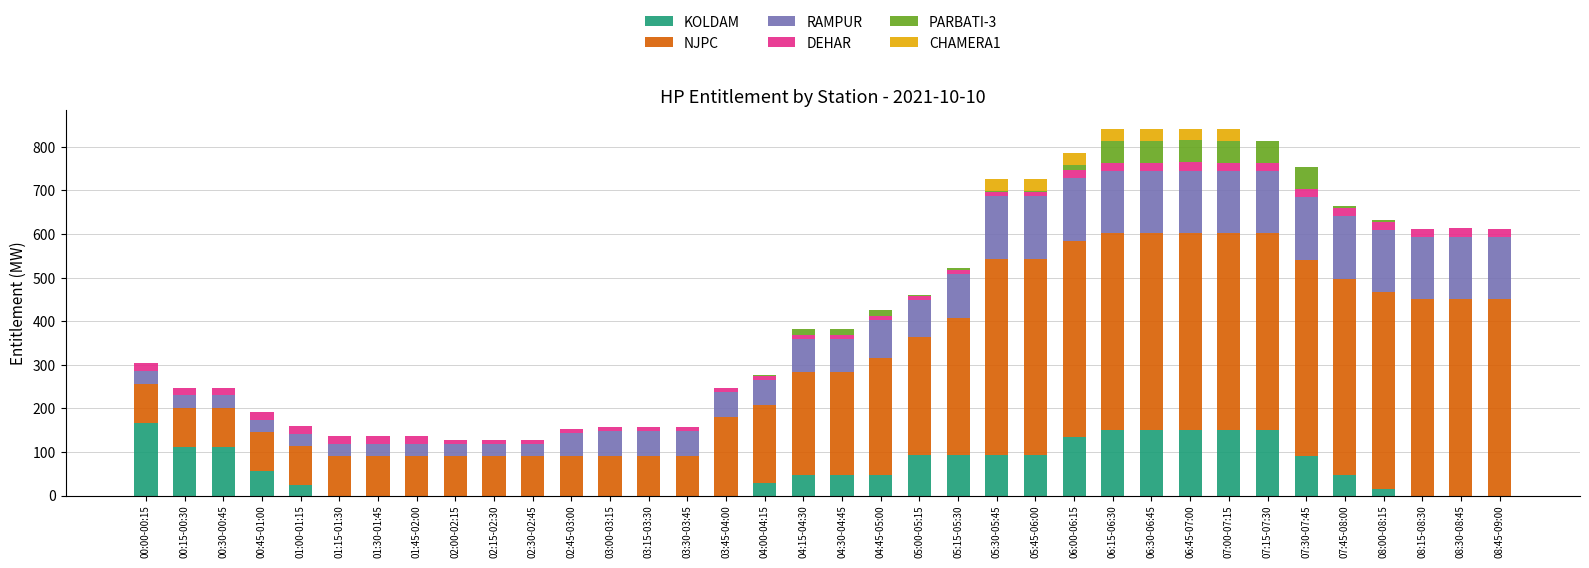

What are all the series names shown in the legend?

KOLDAM, NJPC, RAMPUR, DEHAR, PARBATI-3, CHAMERA1